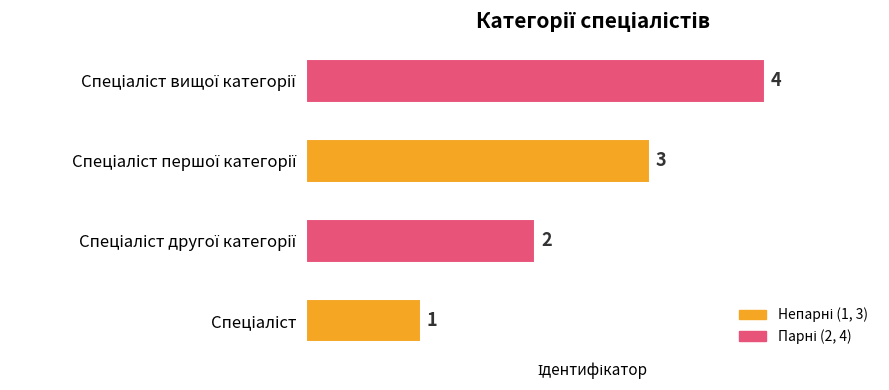

How many values are between 2 and 4?

3